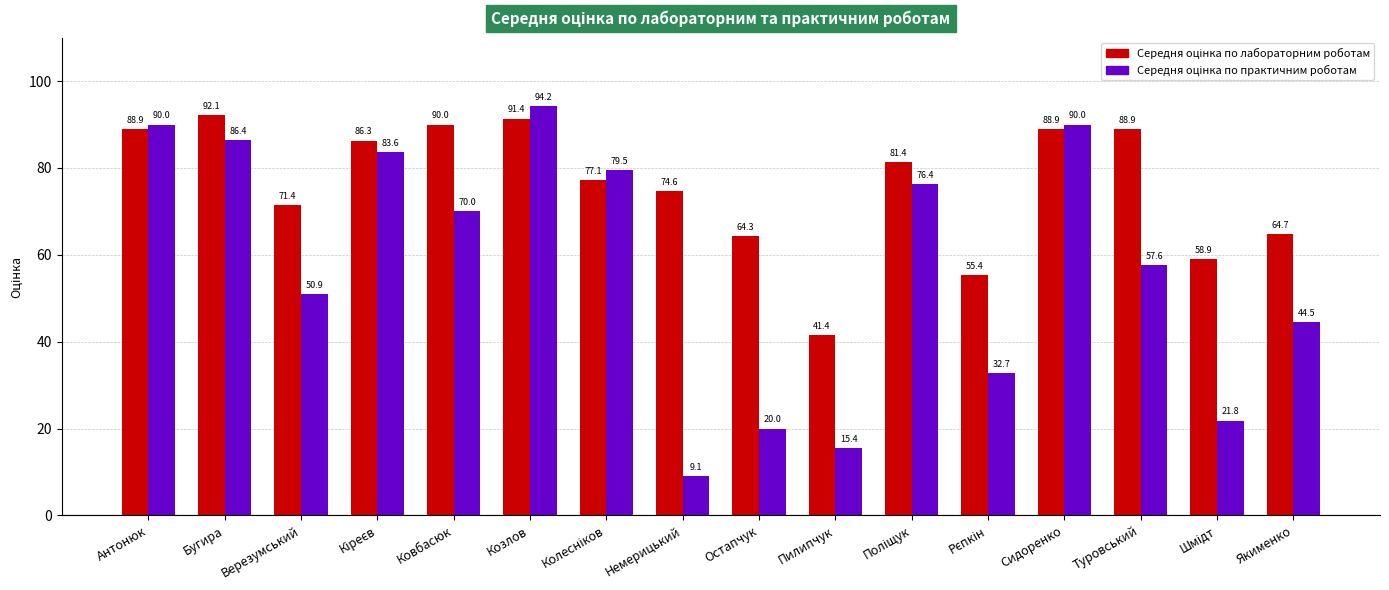

Which label corresponds to the largest value in the chart?

Козлов